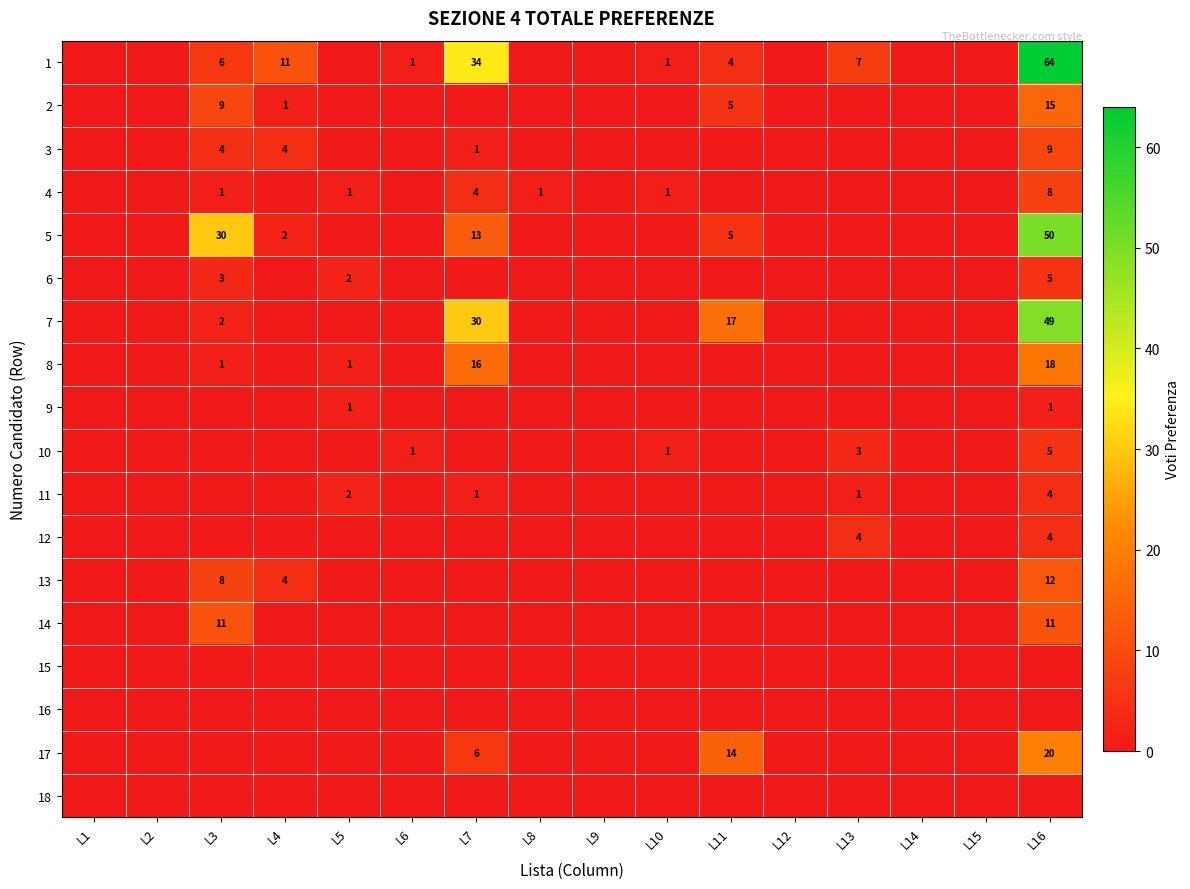

At how many categories does at least one series exceed 12?

4